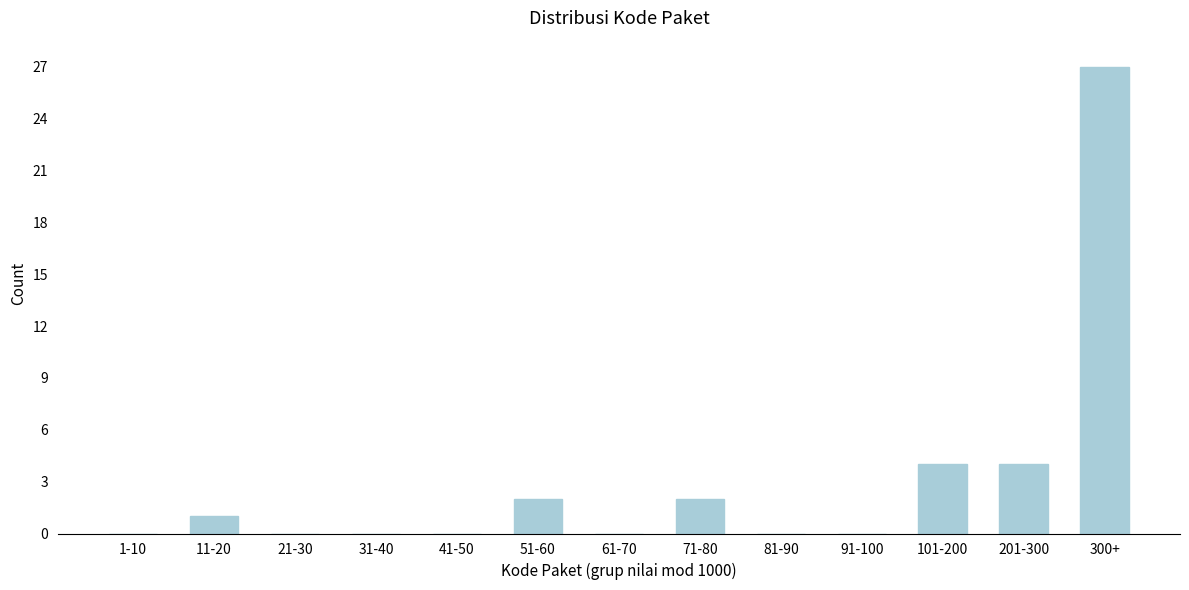

Reading right to left, list all the values displayed in this chart.

300+=27	201-300=4	101-200=4	91-100=0	81-90=0	71-80=2	61-70=0	51-60=2	41-50=0	31-40=0	21-30=0	11-20=1	1-10=0